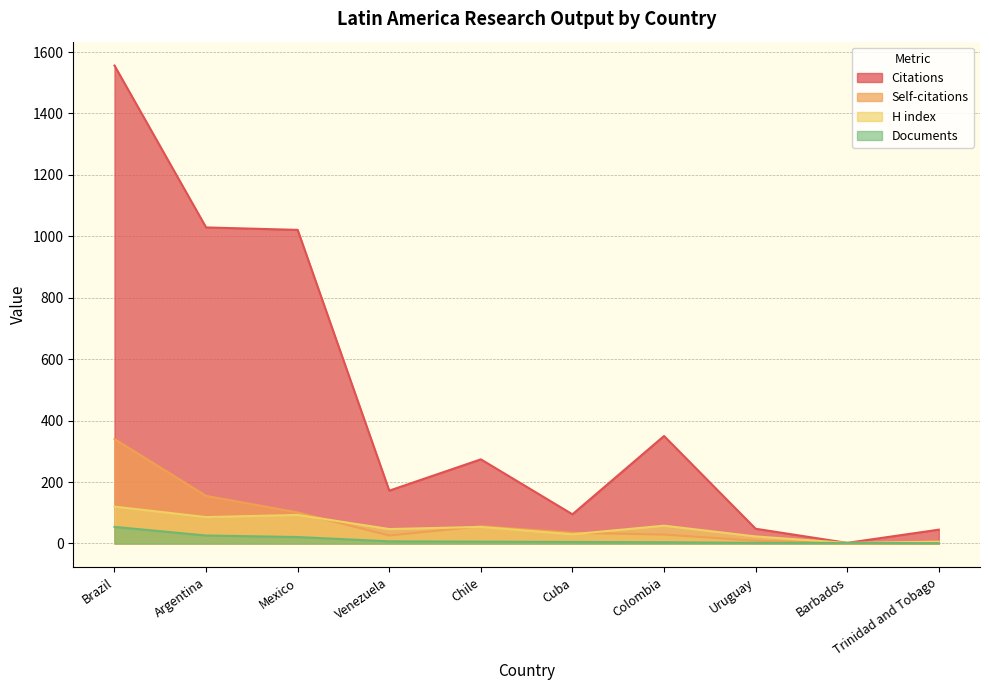

How many series are shown in this chart?

4